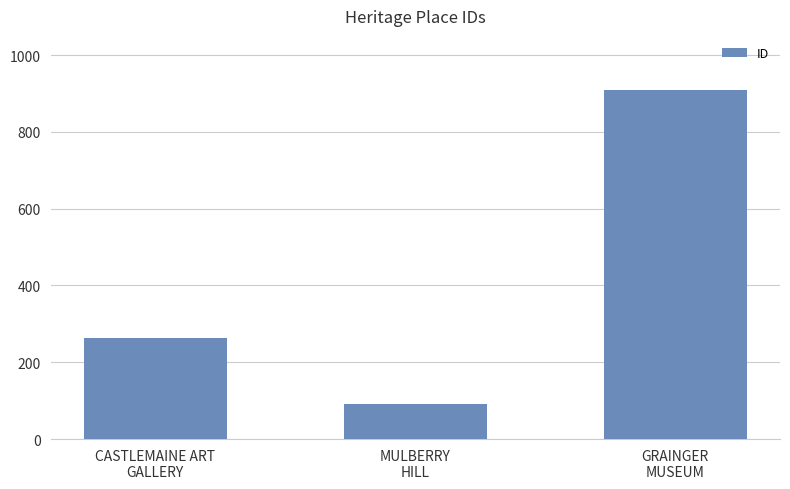

Are the bars horizontal?

No